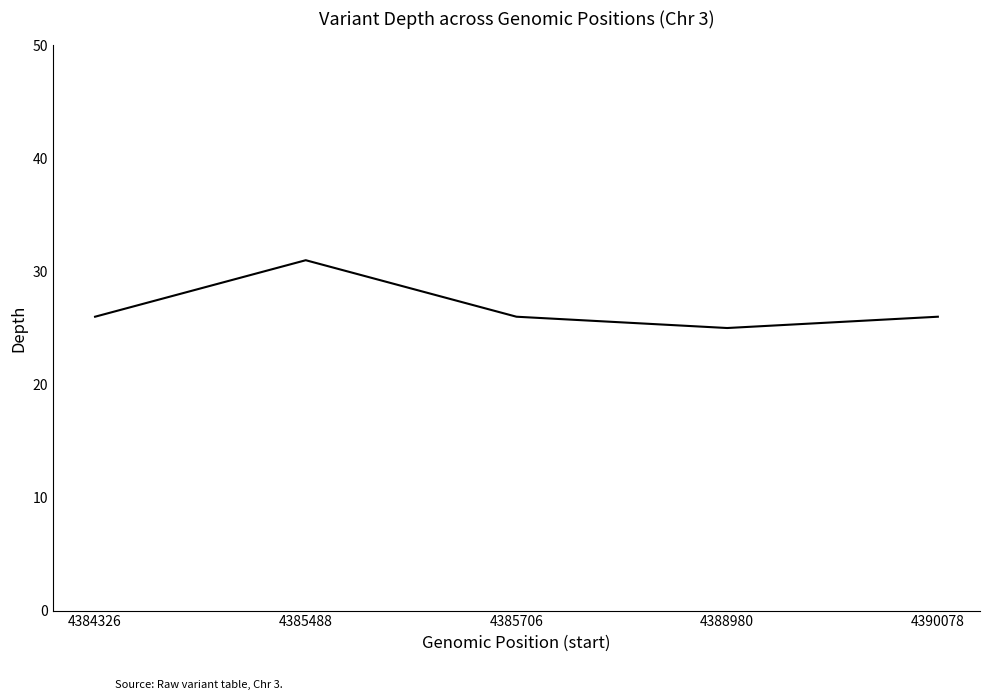

What is the approximate value at 4388980?

25